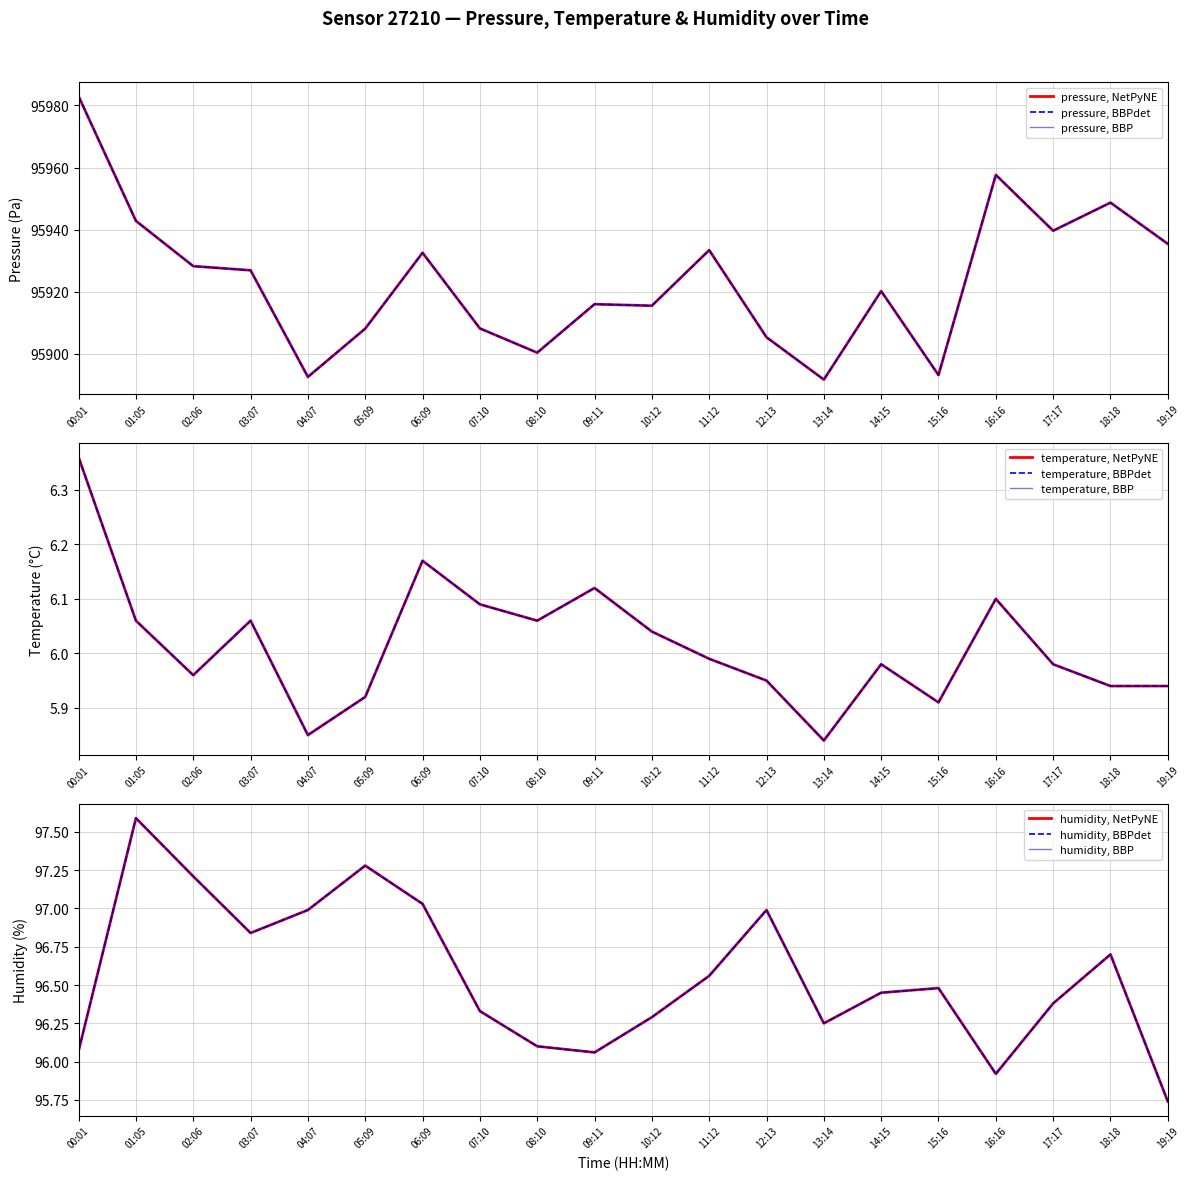

Does the chart display data point markers on the line(s)?

No